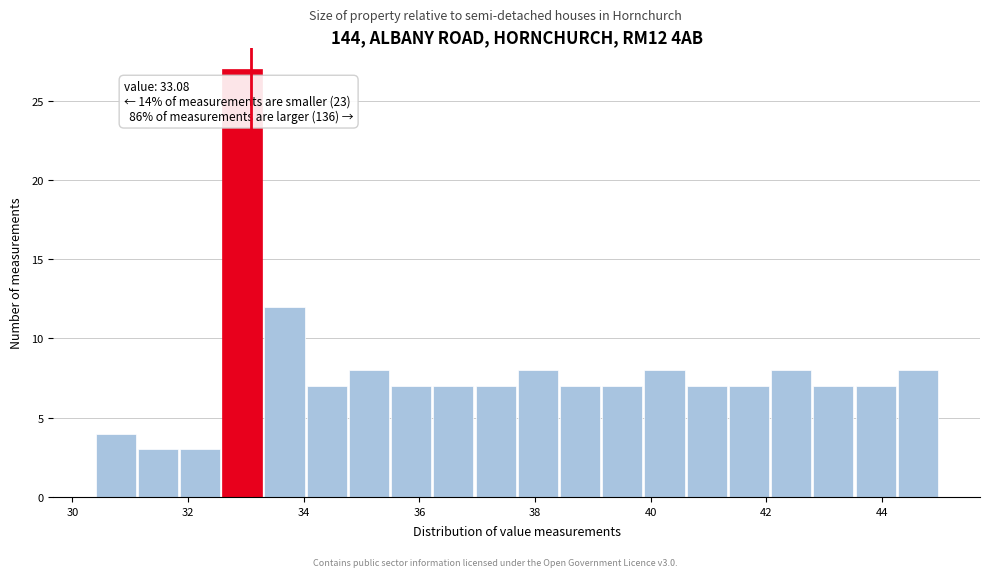

Read against the x-axis, roughly where is the centre of the tallest bar?

33.0